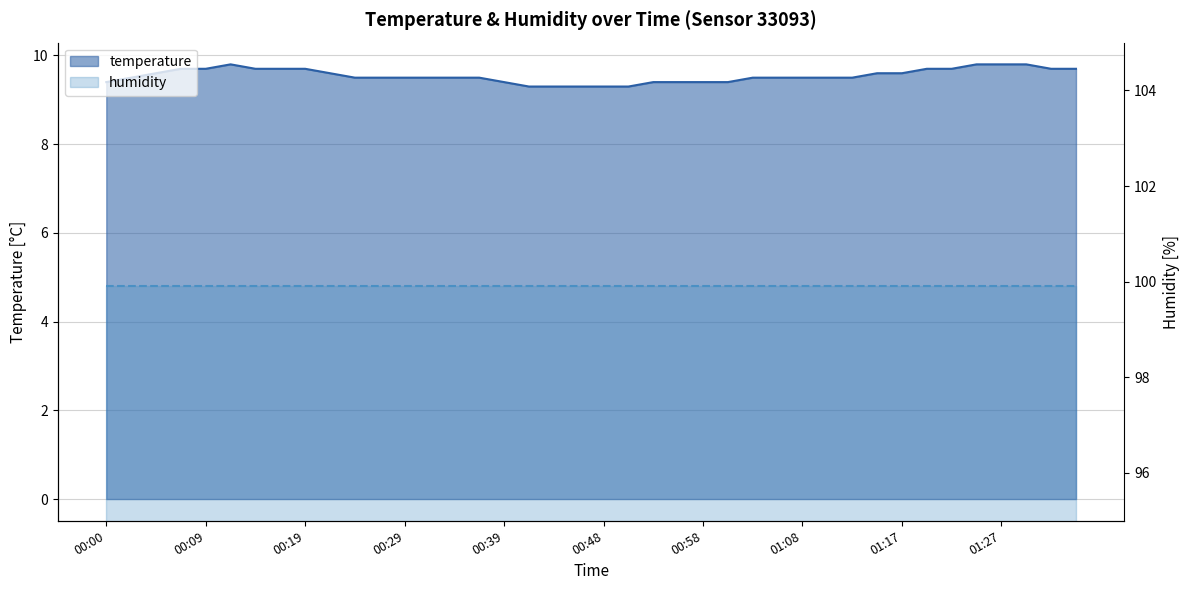

What is the sum of all values?

381.8